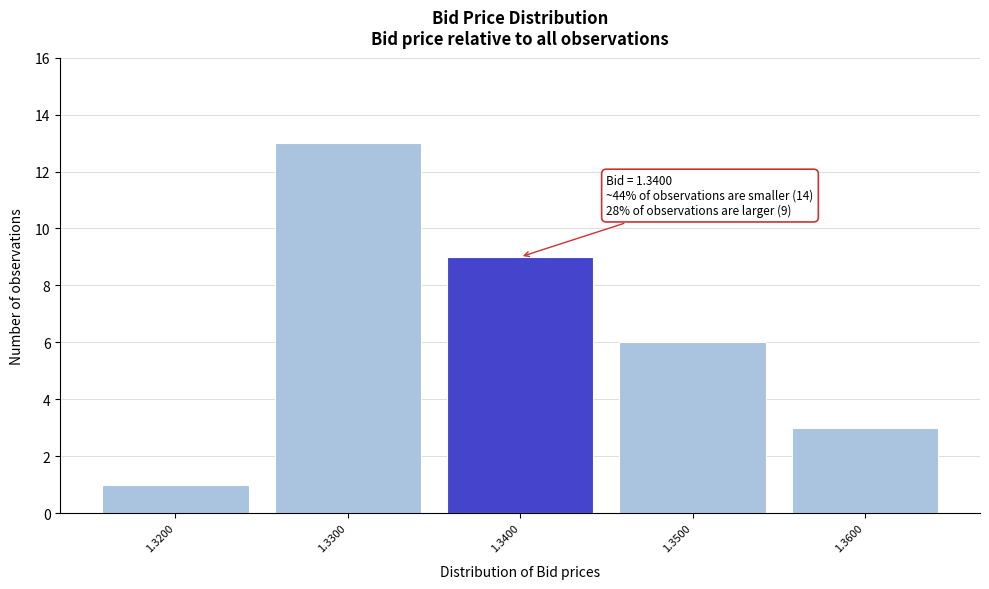

Reading left to right, transcribe all the data shown in this chart.

1.3200=1	1.3300=13	1.3400=9	1.3500=6	1.3600=3